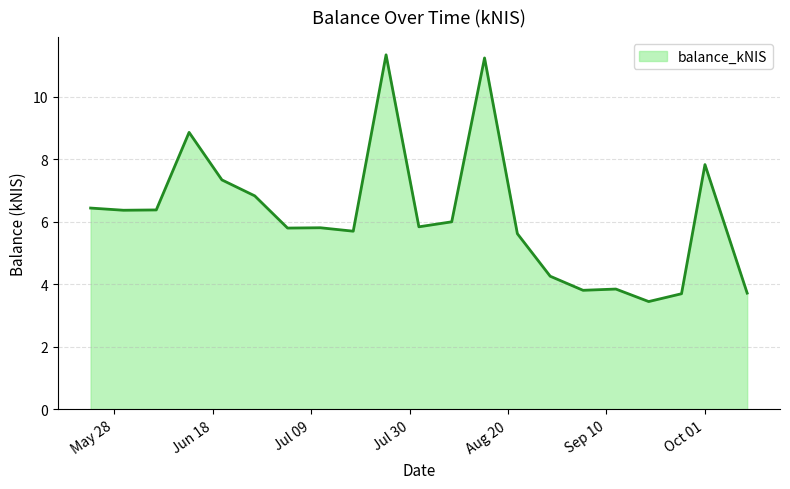

What is the minimum value shown in the chart?

3.5